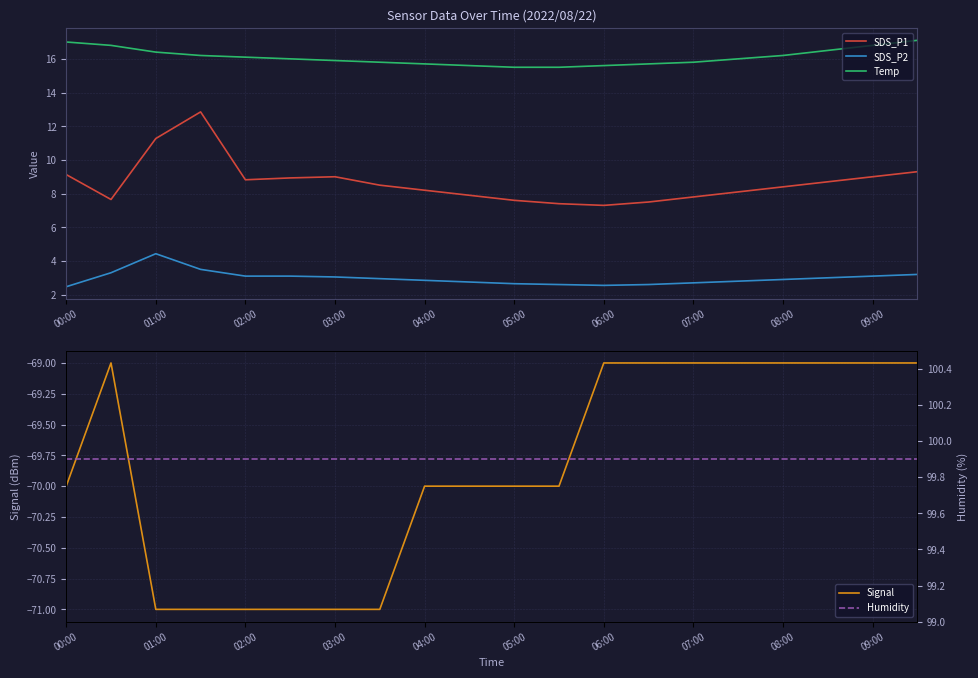

True or false: Humidity and Signal cross at least once.

False